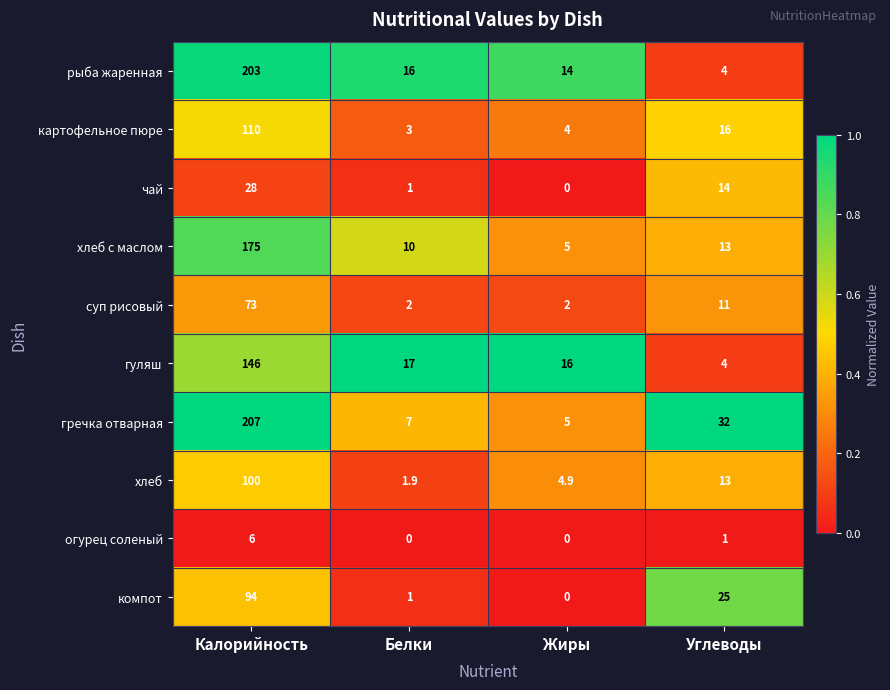

List the series in order of their peak value, lowest first.

огурец соленый, чай, суп рисовый, компот, хлеб, картофельное пюре, гуляш, хлеб с маслом, рыба жаренная, гречка отварная